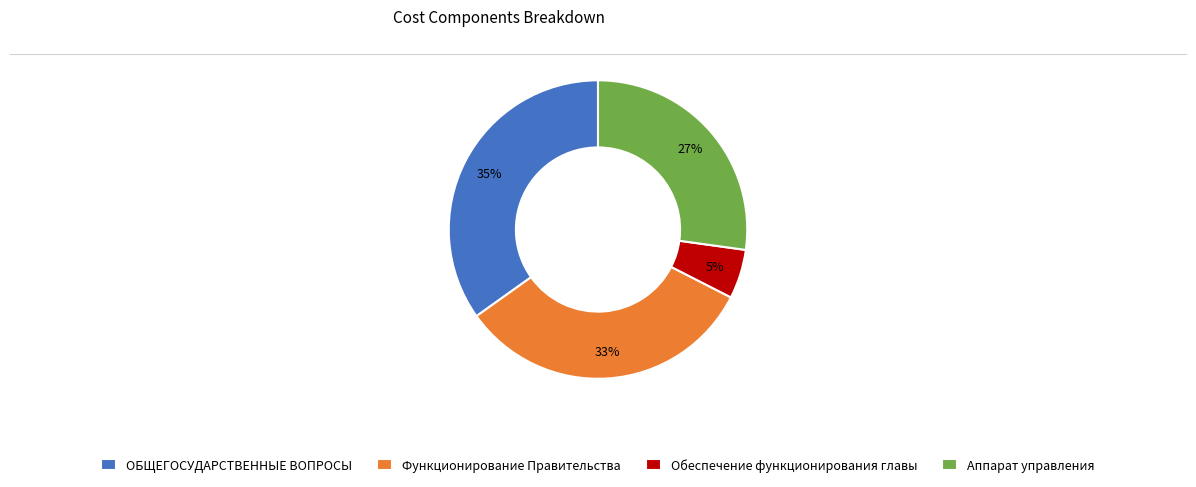

The Функционирование Правительства slice represents 41% of the pie. True or false?

False